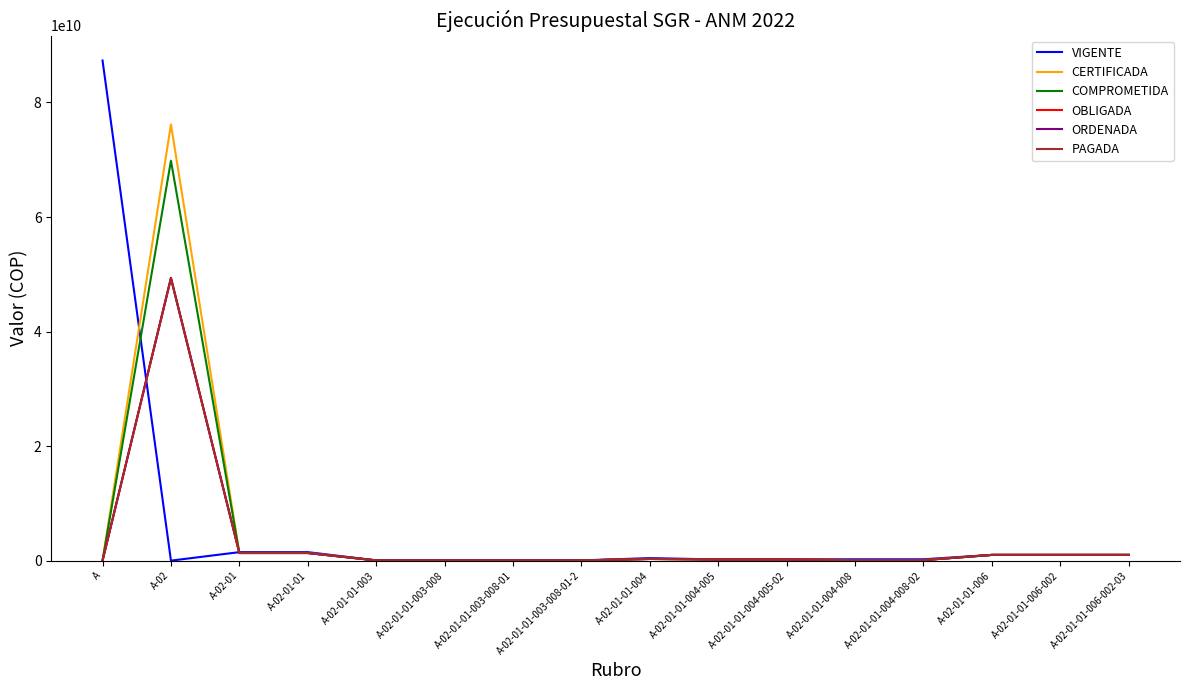

The value of VIGENTE at A is 149493872155.2. True or false?

False